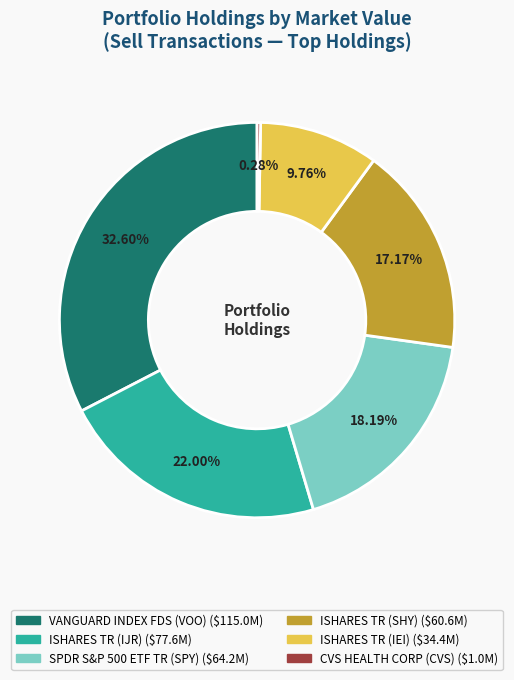

Is it true that VANGUARD INDEX FDS (VOO) is 40% of the pie?

False